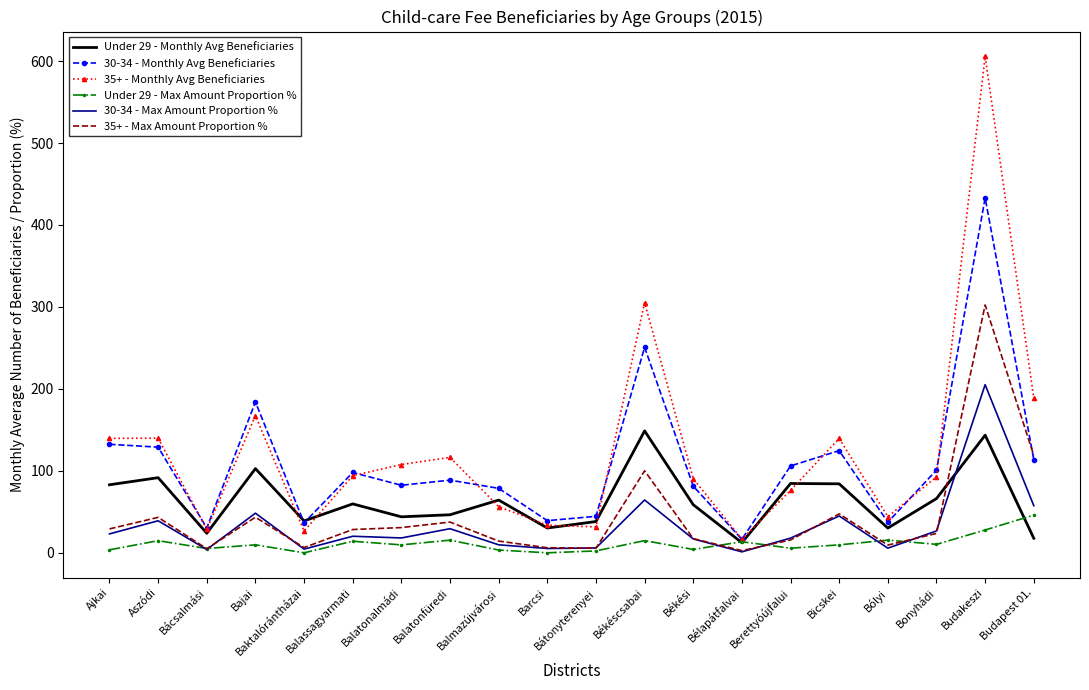

At which category is the sum across all series the highest?

Budakeszi